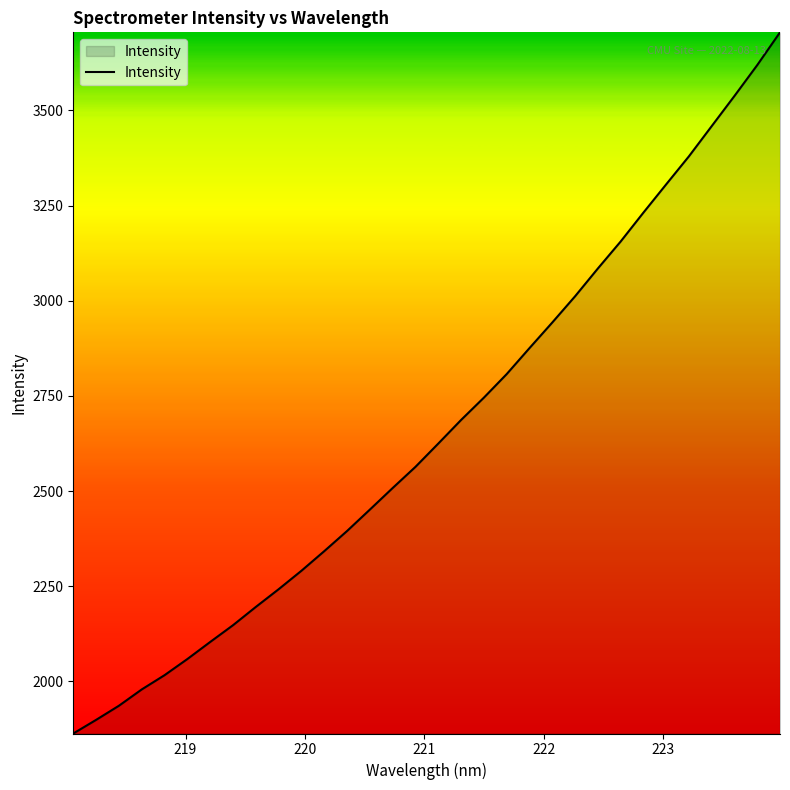

Reading left to right, transcribe all the data shown in this chart.

1863.0	1898.8	1936.0	1978.8	2016.3	2058.7	2103.5	2147.6	2195.6	2242.1	2290.6	2342.1	2395.1	2451.3	2508.0	2563.6	2624.7	2686.7	2745.3	2807.2	2875.4	2942.7	3011.5	3084.5	3155.4	3231.3	3305.7	3379.4	3458.7	3538.0	3619.1	3705.1